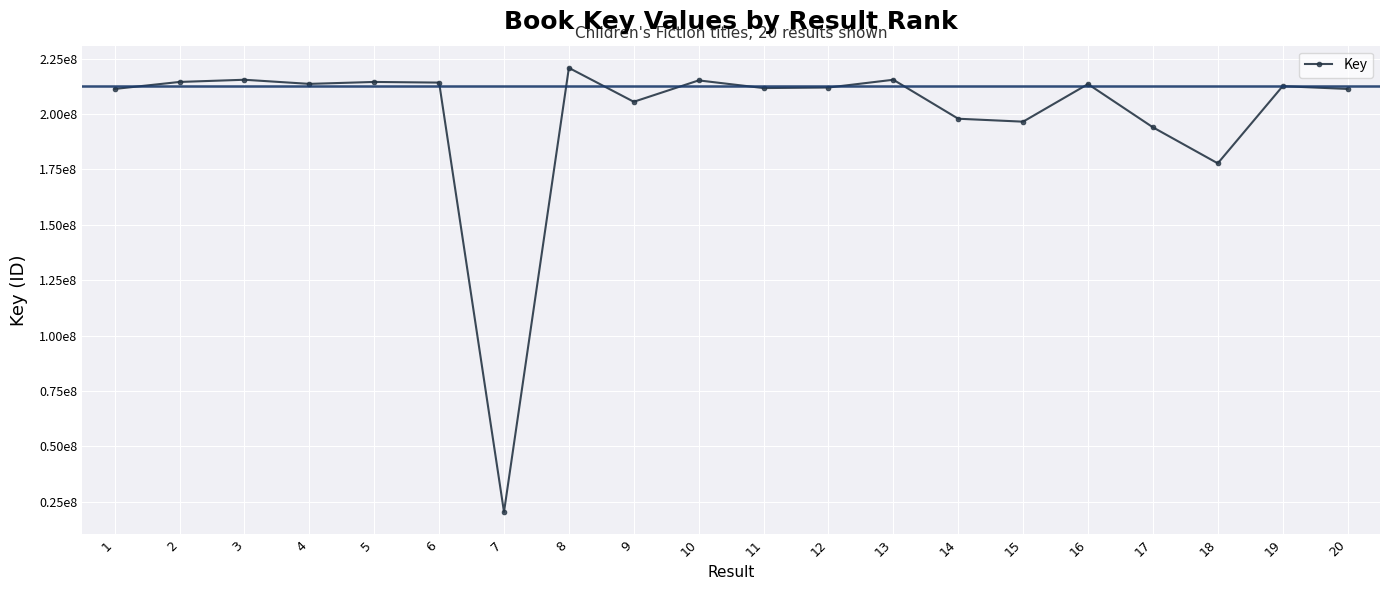

Reading left to right, transcribe all the data shown in this chart.

1=211325813	2=214484304	3=215474769	4=213614881	5=214484057	6=214193845	7=20379506	8=220838428	9=205534695	10=215183395	11=211719660	12=211970136	13=215475590	14=197881279	15=196552743	16=213527897	17=194015399	18=177747105	19=212578849	20=211325895